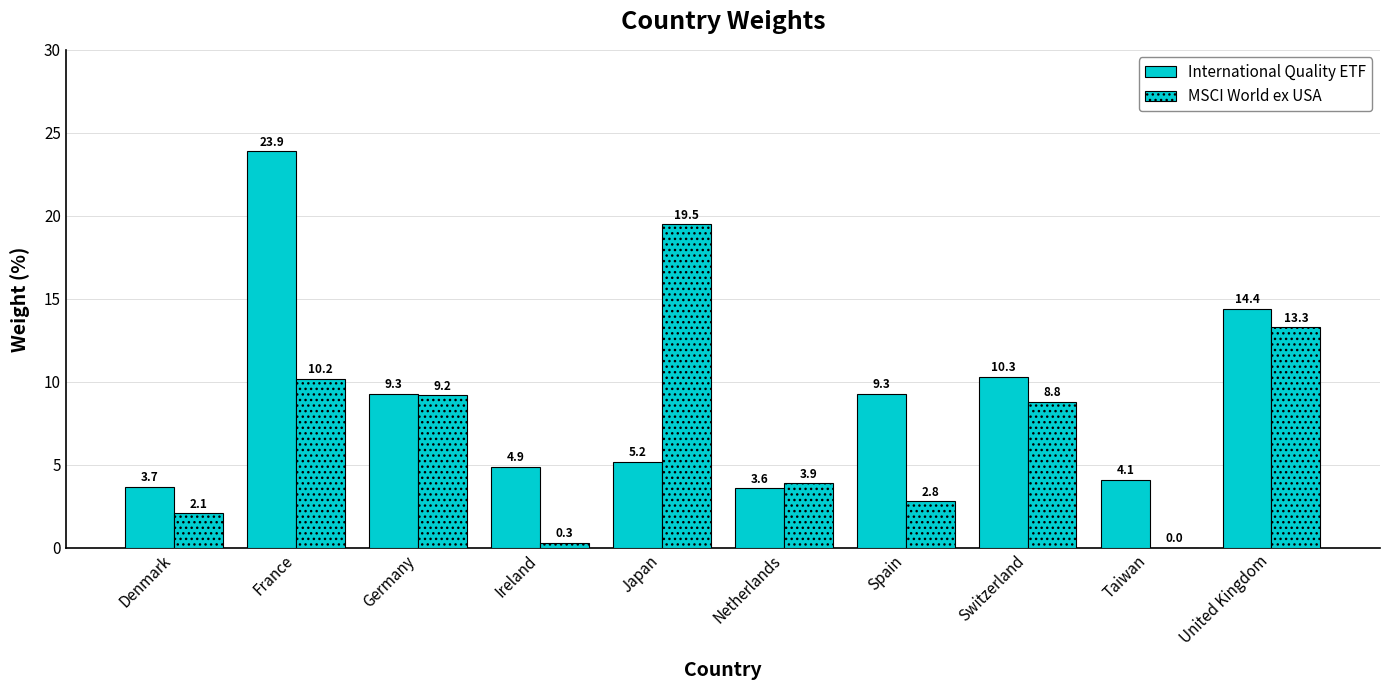

Which series has the largest total across all categories?

International Quality ETF